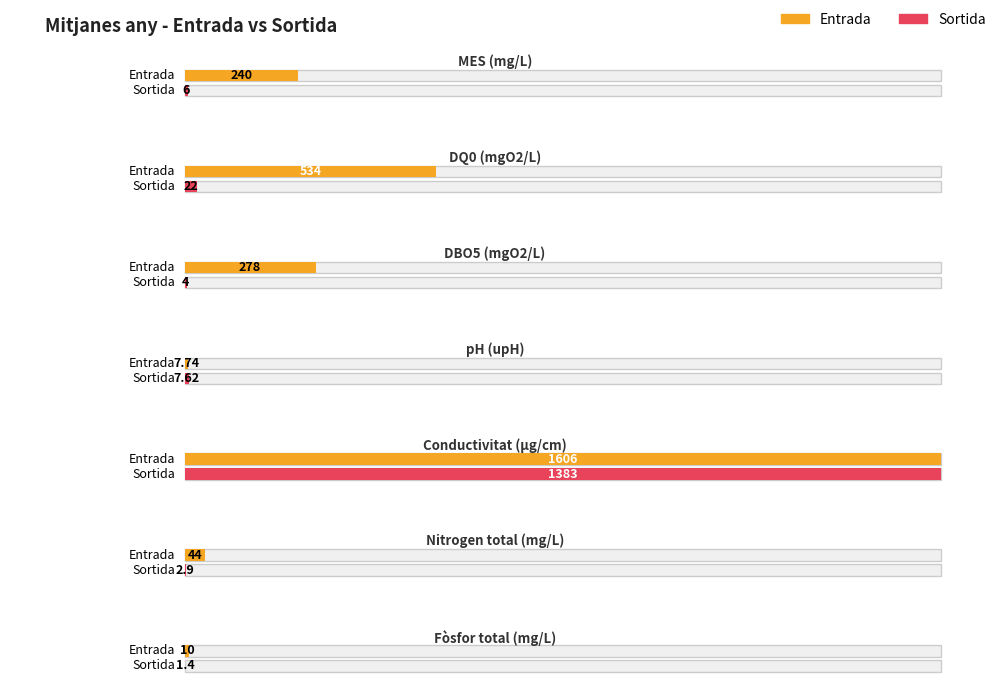

Count the number of data series in this chart.

2